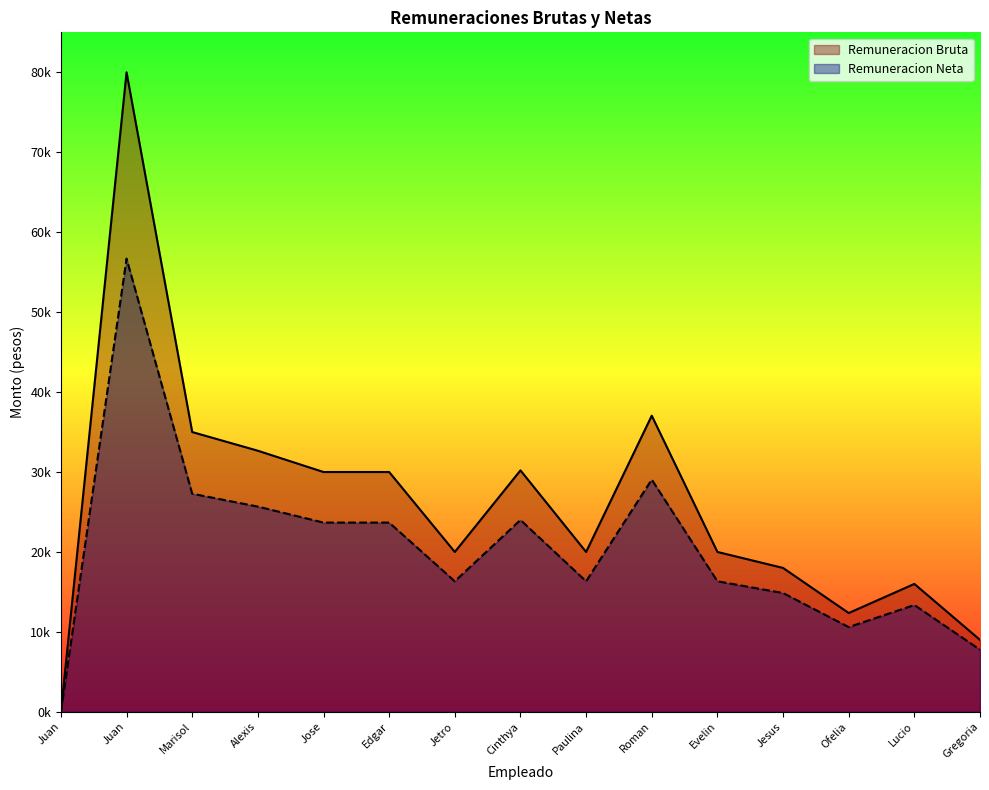

What are all the series names shown in the legend?

Remuneracion Bruta, Remuneracion Neta